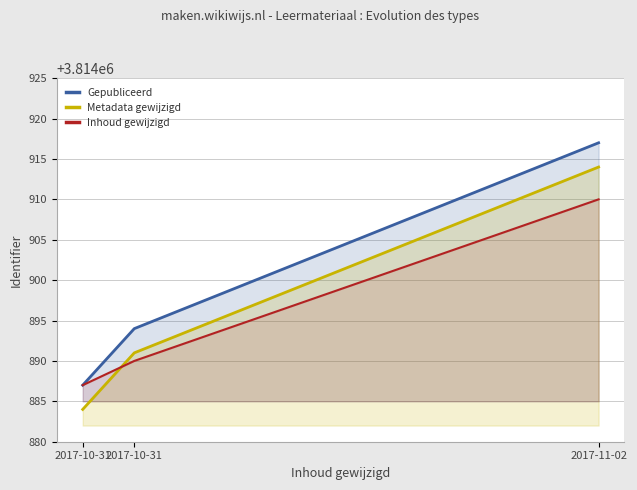

What is the total value across all series at 2017-11-02?

11444741